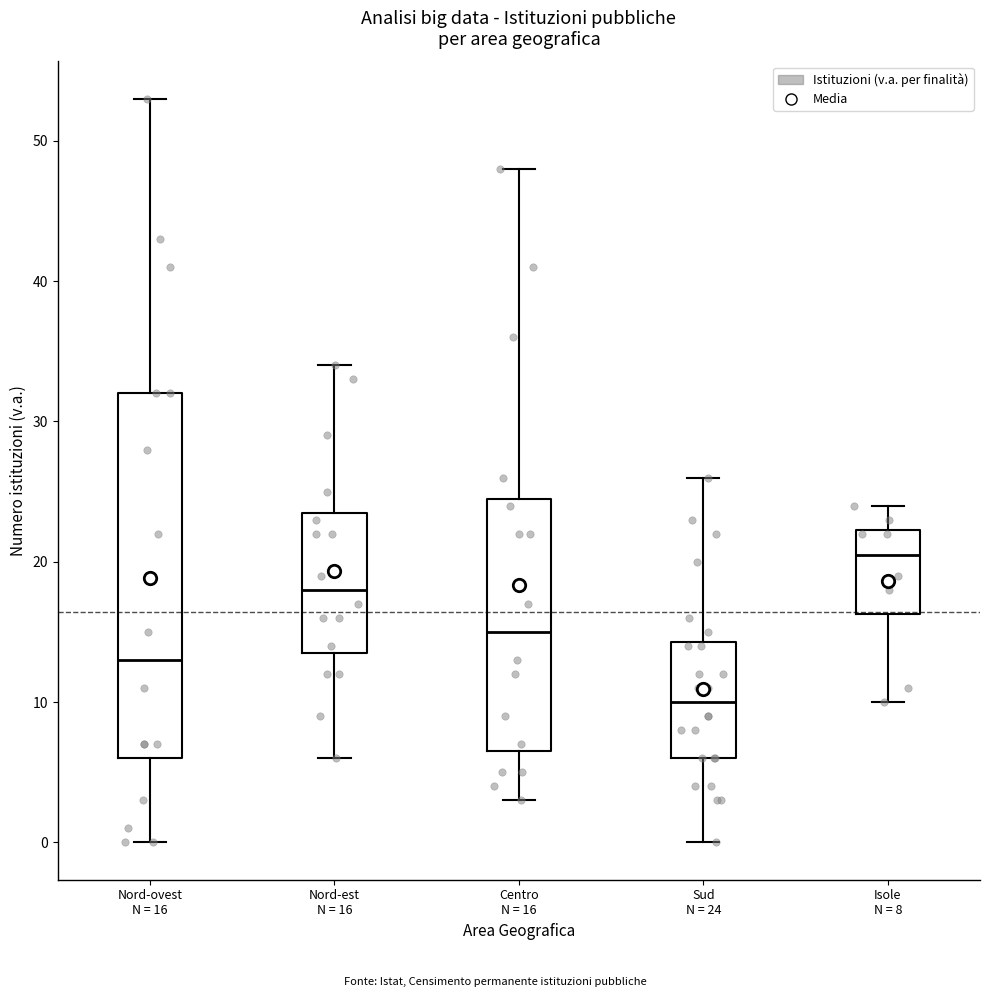

Reading left to right, read every box against the y-axis: the position of its median line, the range the box covers, and the ends of its whiskers. The values are not printed on the chart, so give them approximately, as read against the axis.

Nord-ovest N = 16: median 13, box 6 to 32, whiskers 0 to 53
Nord-est N = 16: median 18, box 14 to 24, whiskers 6 to 34
Centro N = 16: median 15, box 7 to 25, whiskers 3 to 48
Sud N = 24: median 10, box 6 to 14, whiskers 0 to 26
Isole N = 8: median 21, box 16 to 22, whiskers 10 to 24